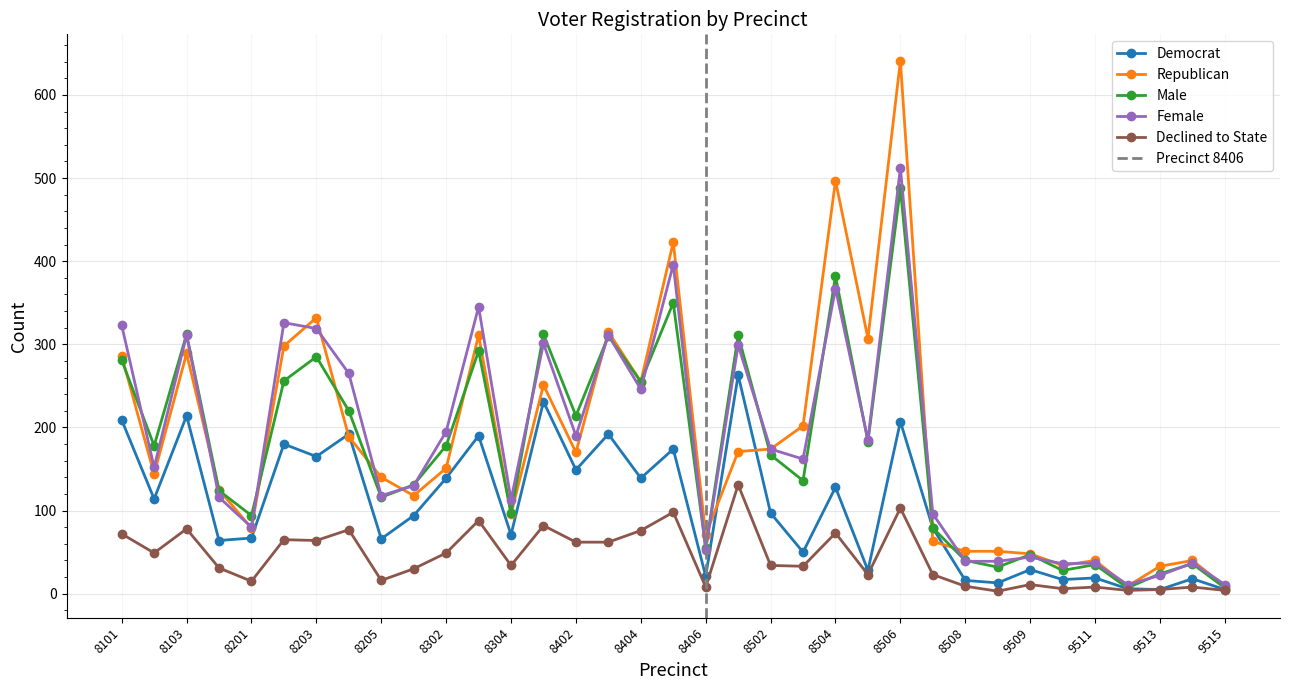

What is the average value of the dem series?

104